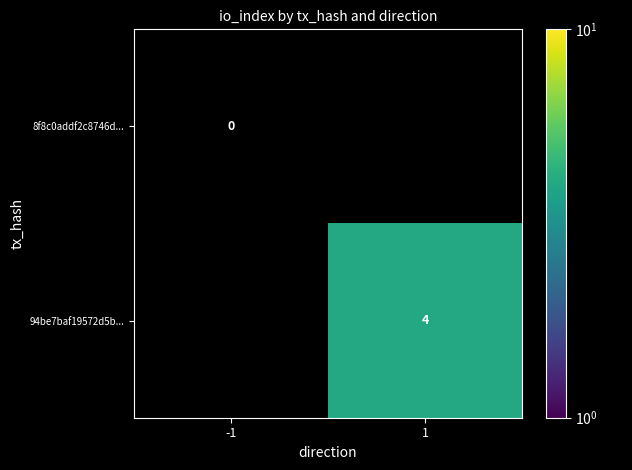

Is it true that 94be7baf19572d5b... equals 4 at 1?

True